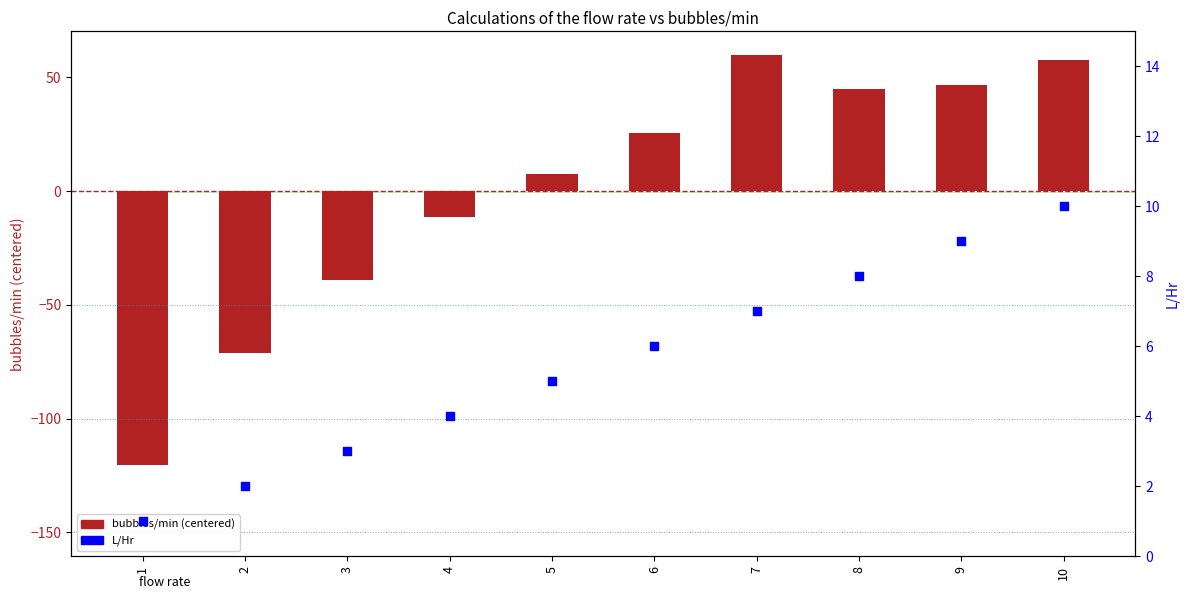

What is the total value across all series at 4?

-7.3